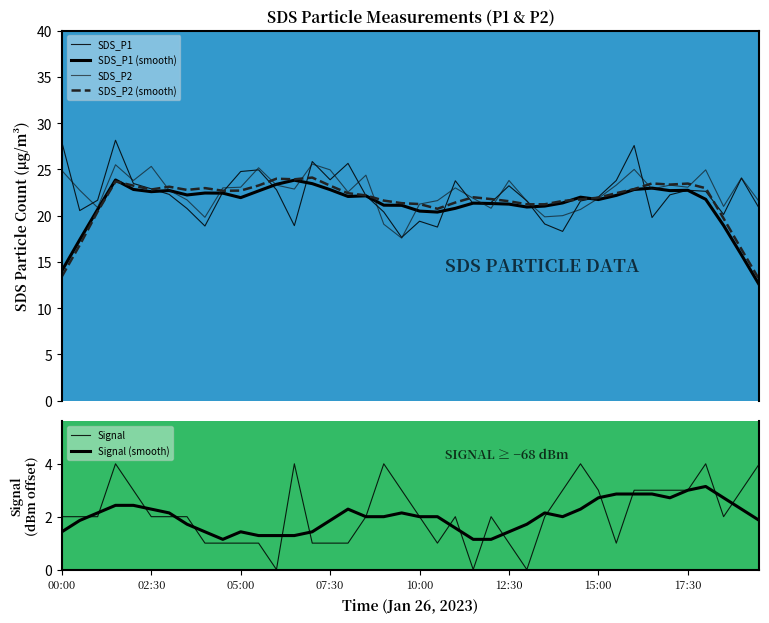

The value of Signal (smooth) at 18 is 2.0. True or false?

True